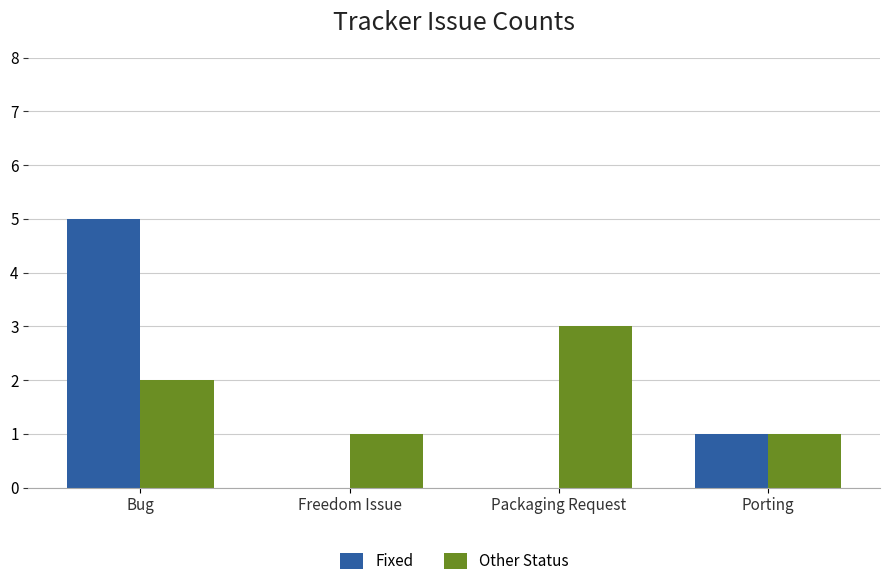

What is the average value of the Fixed series?

2